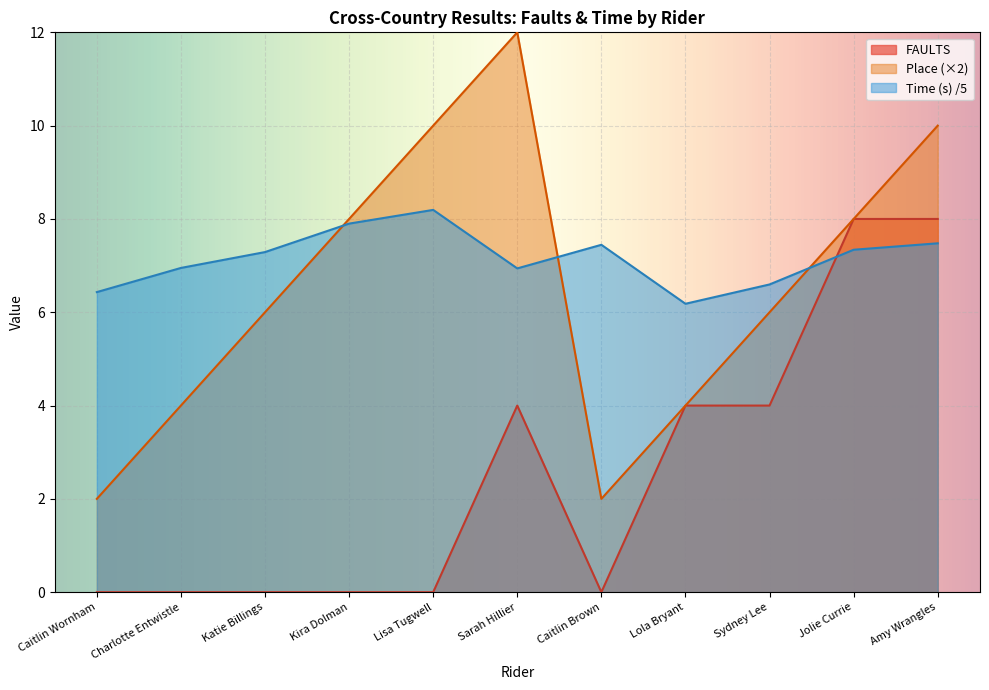

True or false: FAULTS and Place cross at least once.

False